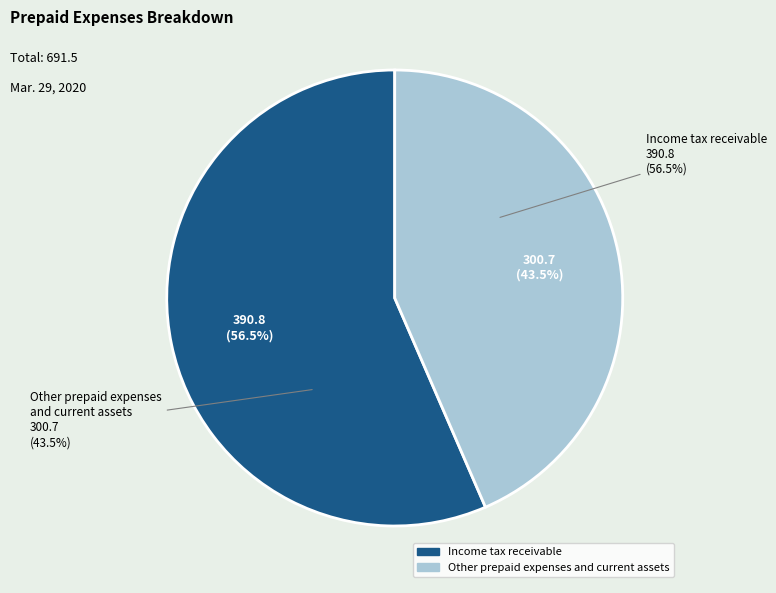

What is the smallest slice in the pie chart?

Other prepaid expenses and current assets